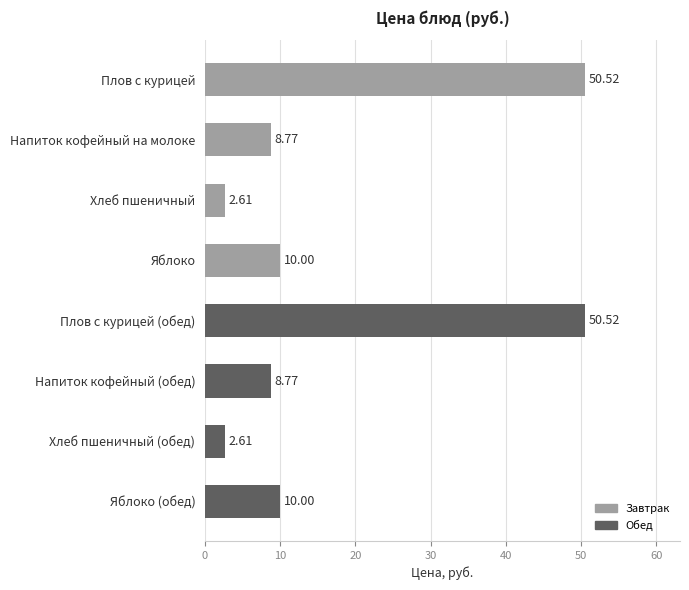

What is the sum of all values?

143.8